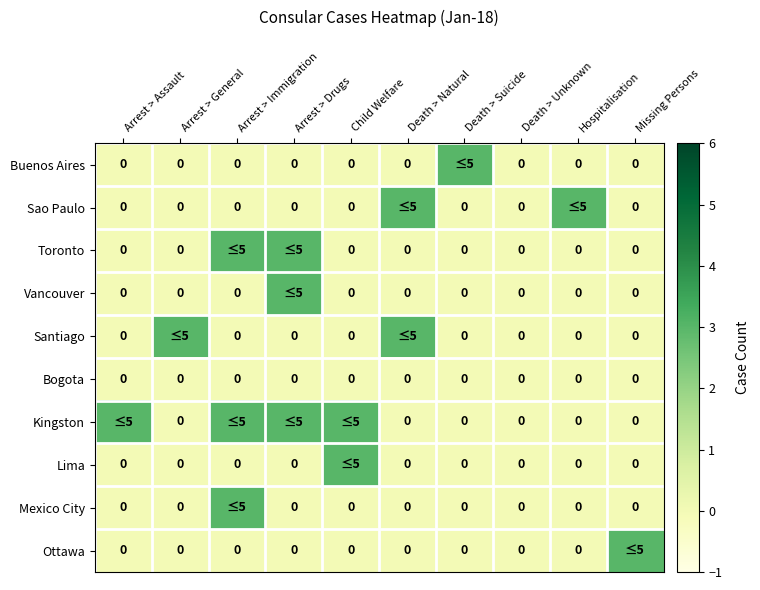

The Bogota series shows 0 at Arrest > Drugs. True or false?

True